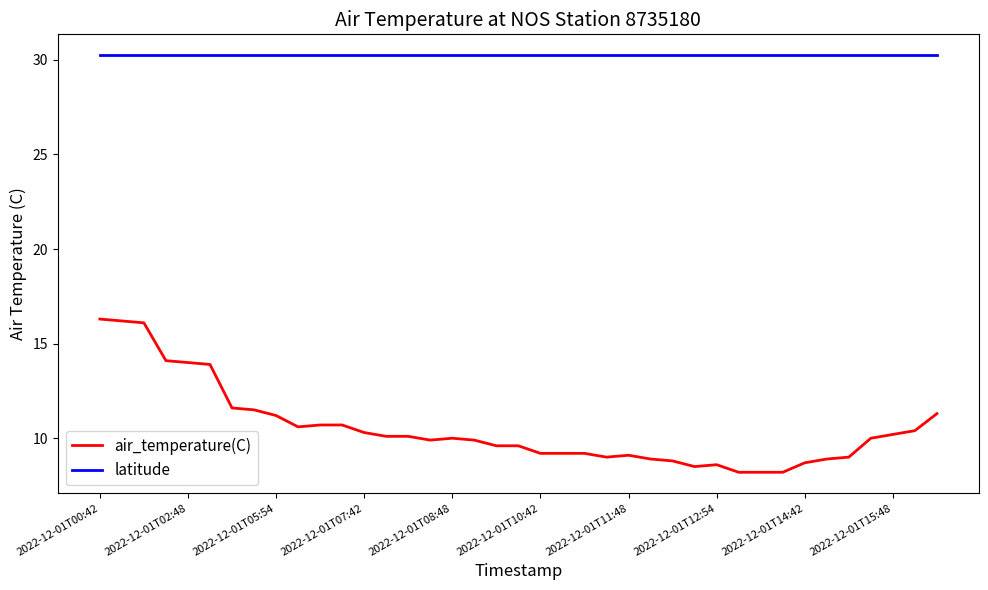

What is the difference between the maximum and minimum values in the air_temperature(C) series?

8.1